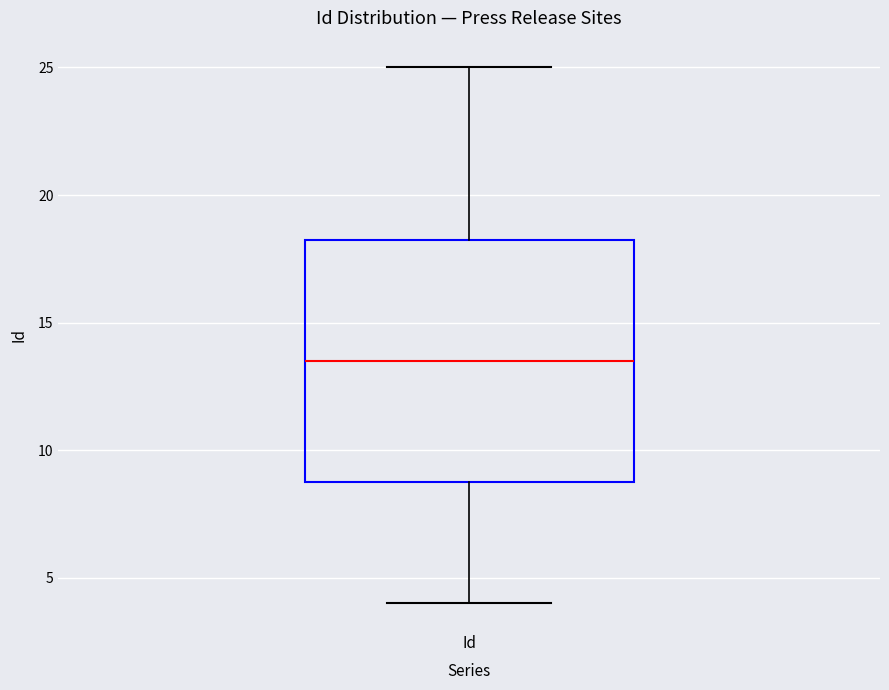

Transcribe this box plot: give where the median line is, the range the box spans, and where the two whiskers end, as read against the y-axis. The values are not printed on the chart, so give them approximately, as read against the axis.

median 13.5, box 9.0 to 18.5, whiskers 4.0 to 25.0